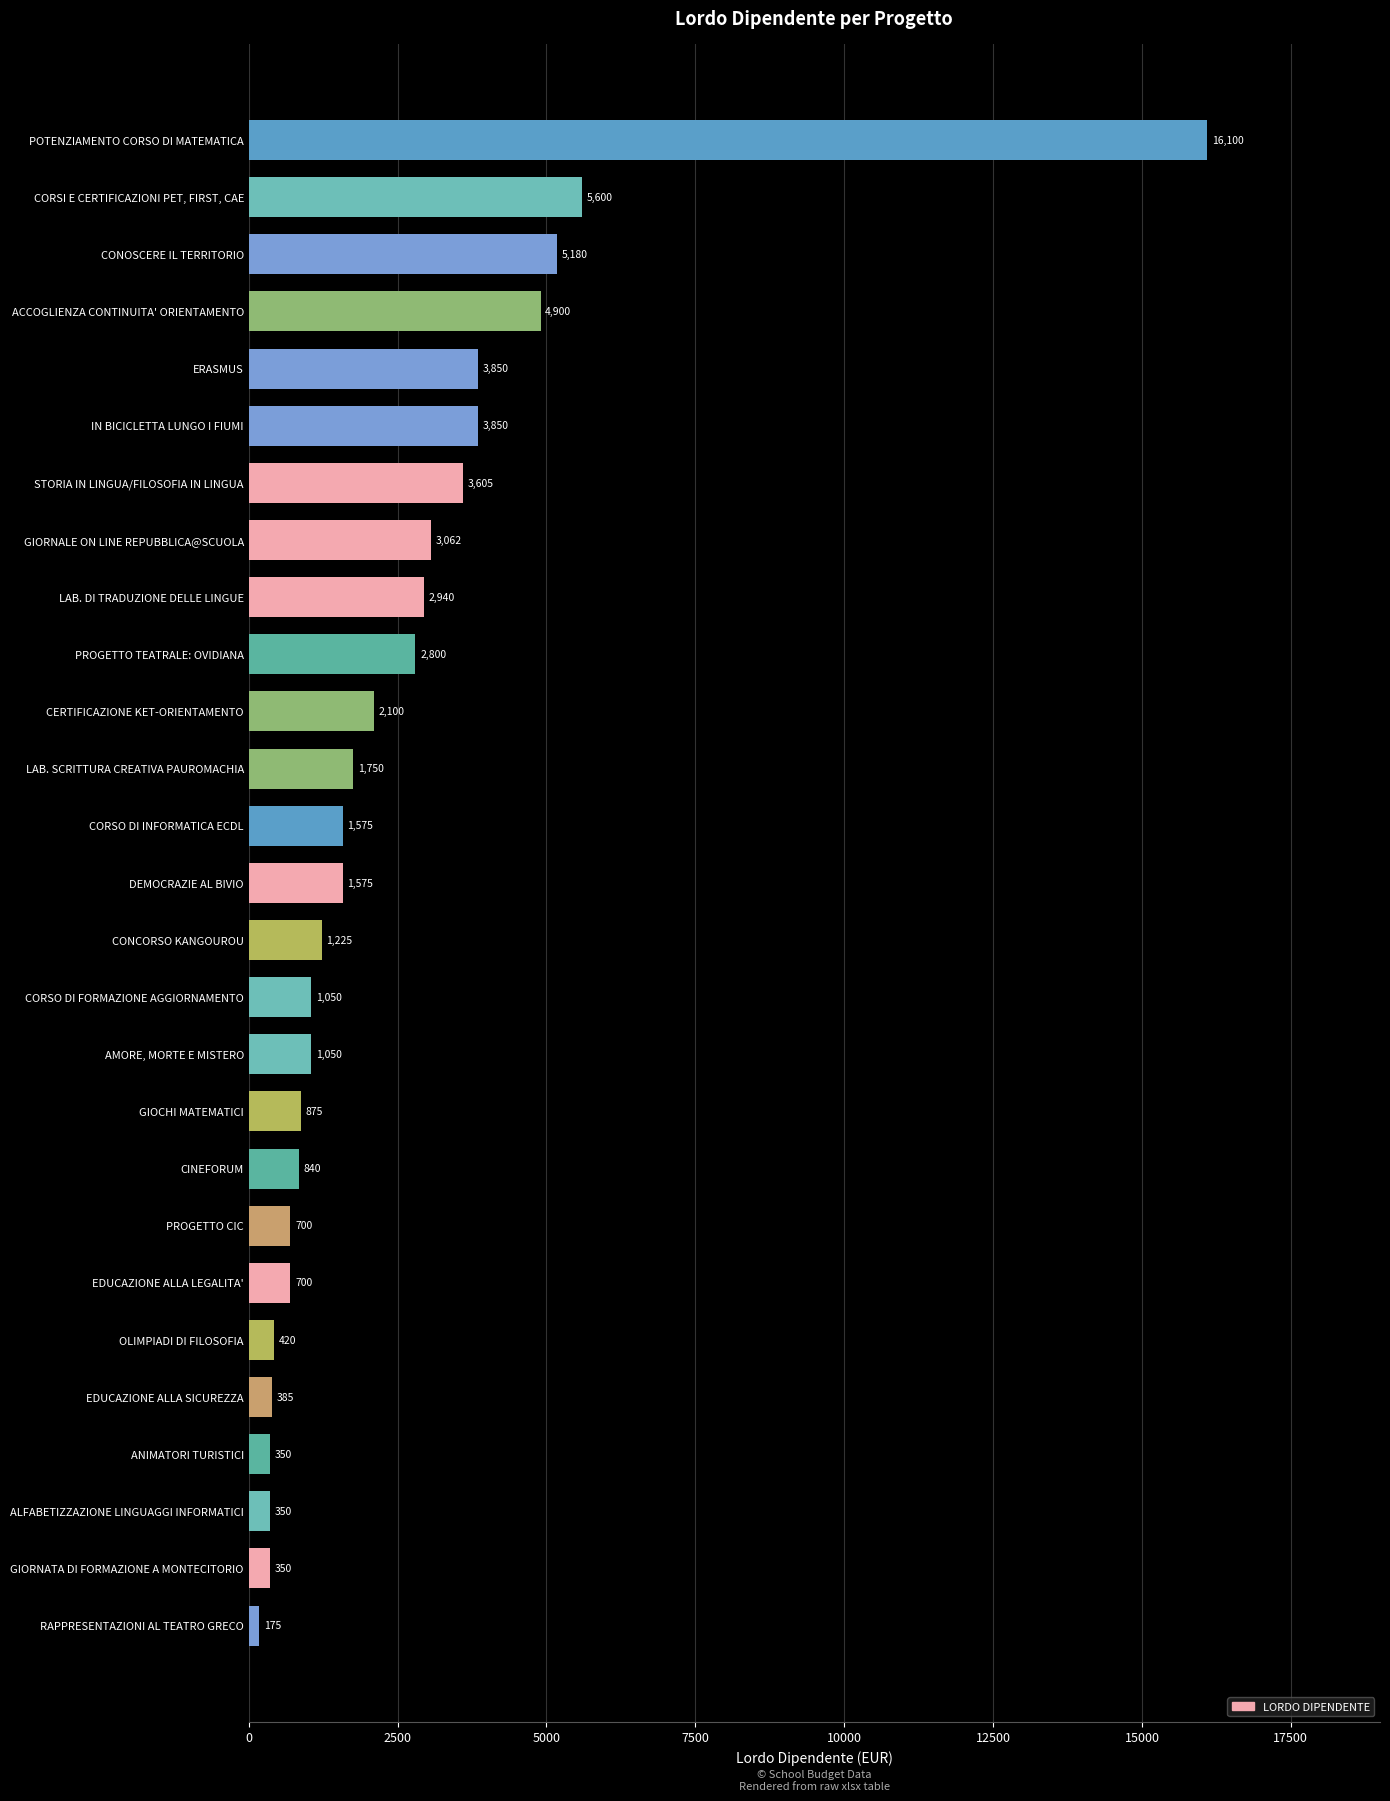

What is the average value?

2494.7